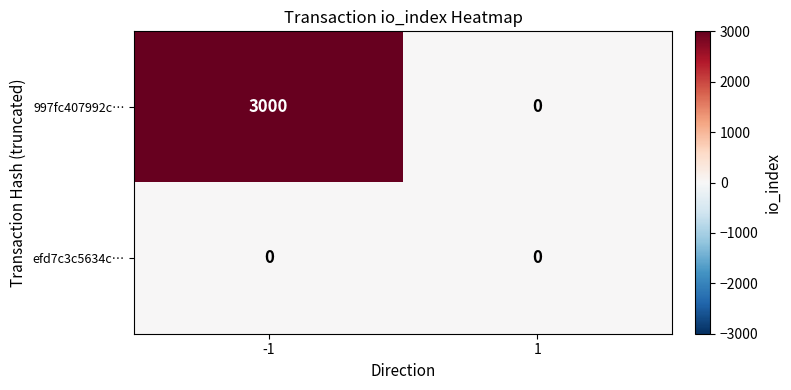

List the series in order of their peak value, highest first.

997fc407992c…, efd7c3c5634c…